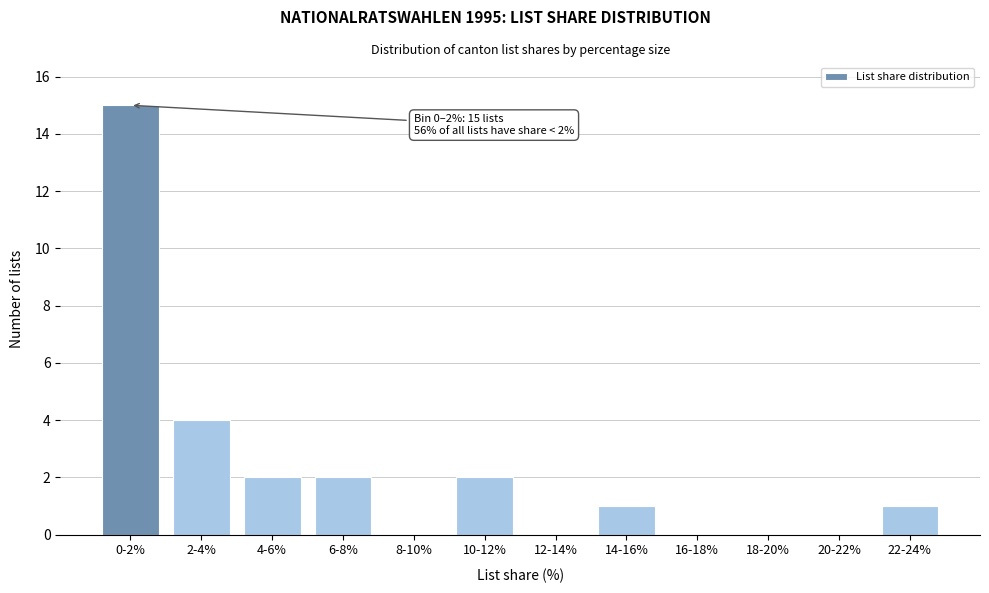

Reading right to left, what are all the values shown in this chart?

22-24%=1	20-22%=0	18-20%=0	16-18%=0	14-16%=1	12-14%=0	10-12%=2	8-10%=0	6-8%=2	4-6%=2	2-4%=4	0-2%=15